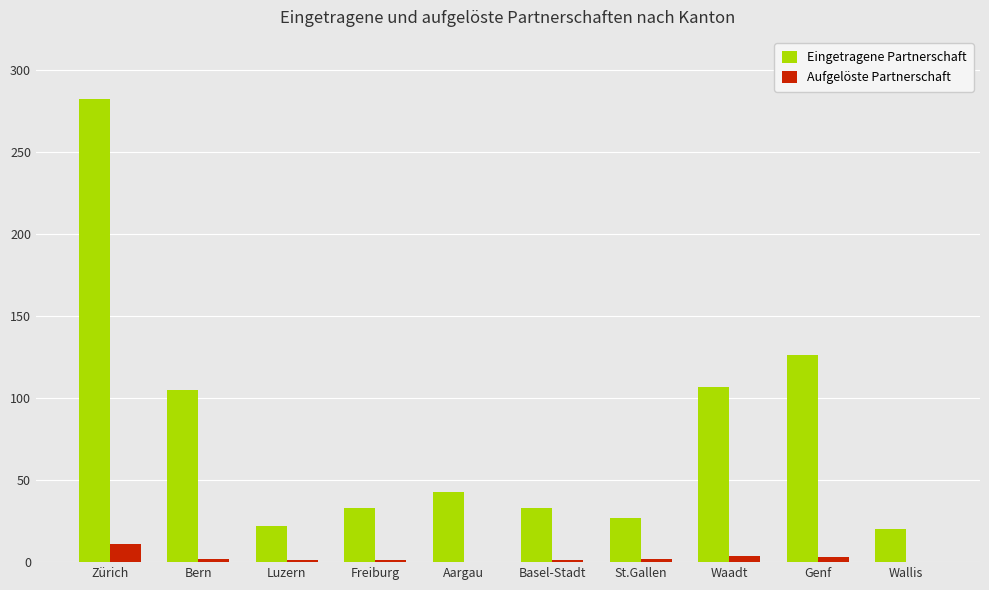

Is it true that Aufgelöste Partnerschaft equals 0 at Aargau?

True